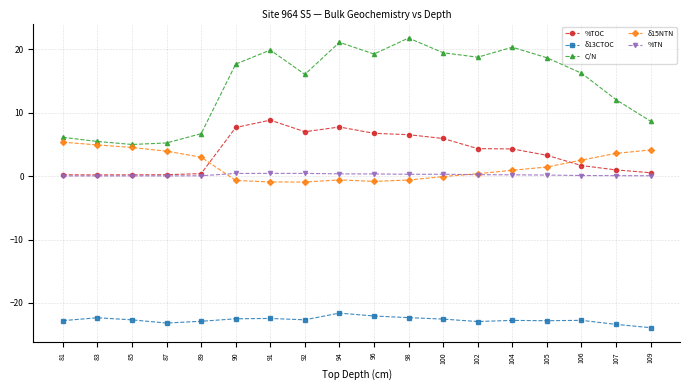

Between 90 and 92, which series saw the biggest shift?

C/N